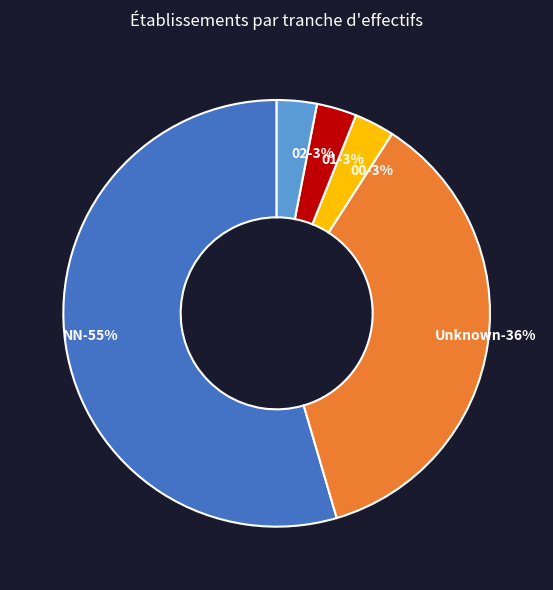

To the nearest percent, what portion does NN represent?

55%